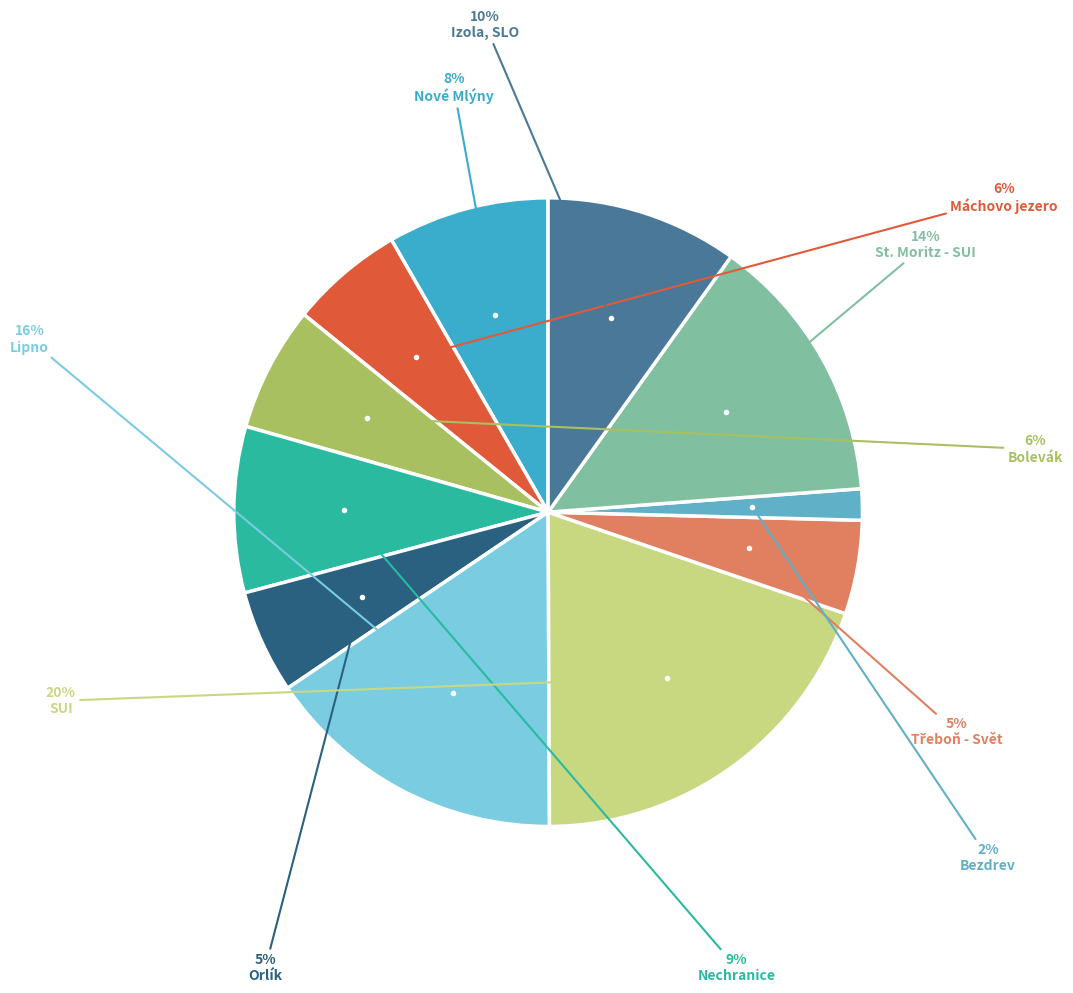

Is there a majority slice in this chart?

No